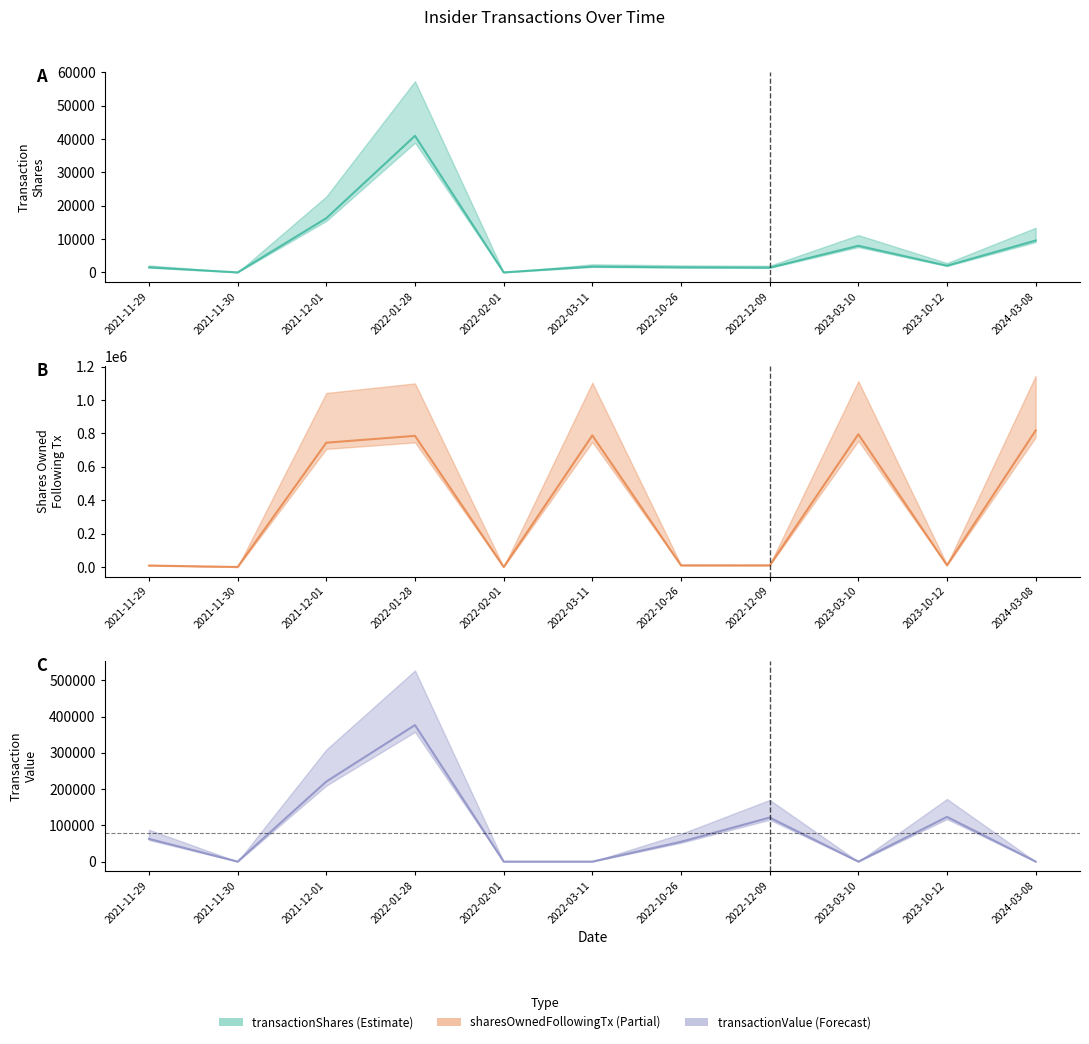

At which category does sharesOwnedFollowingTransaction reach its first local peak?

2022-01-28